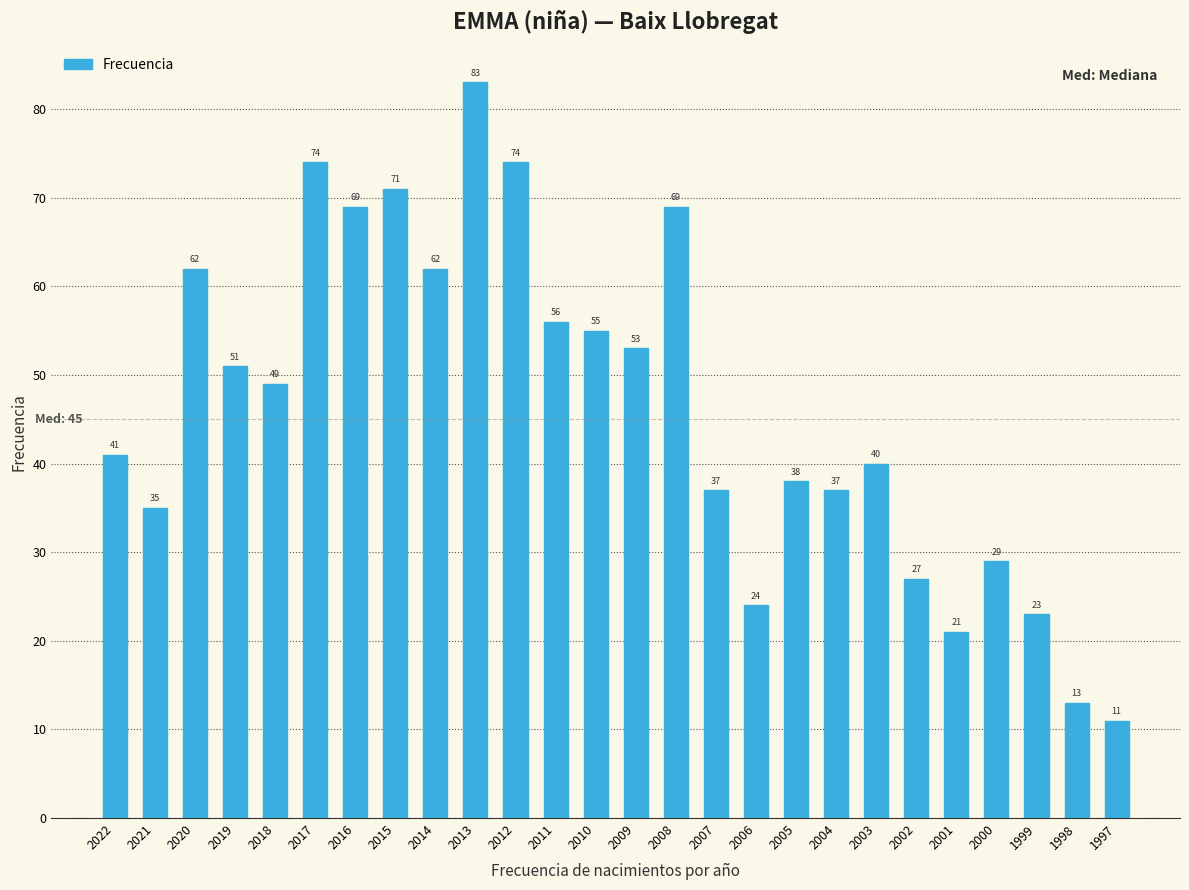

Reading left to right, list all the values displayed in this chart.

41	35	62	51	49	74	69	71	62	83	74	56	55	53	69	37	24	38	37	40	27	21	29	23	13	11